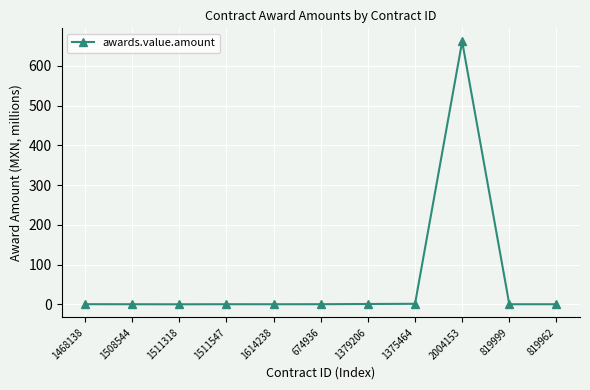

The chart shows a value of 0.2 at 819999. True or false?

True